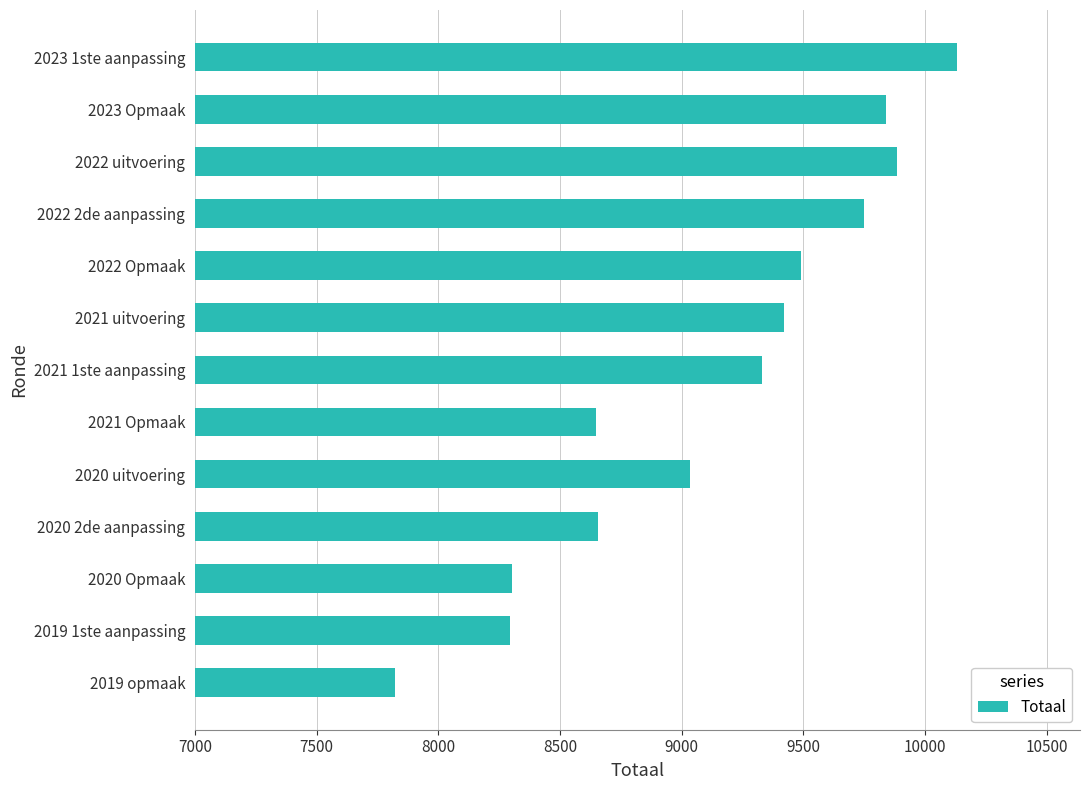

What is the change in value from 2023 1ste aanpassing to 2022 Opmaak?

-642